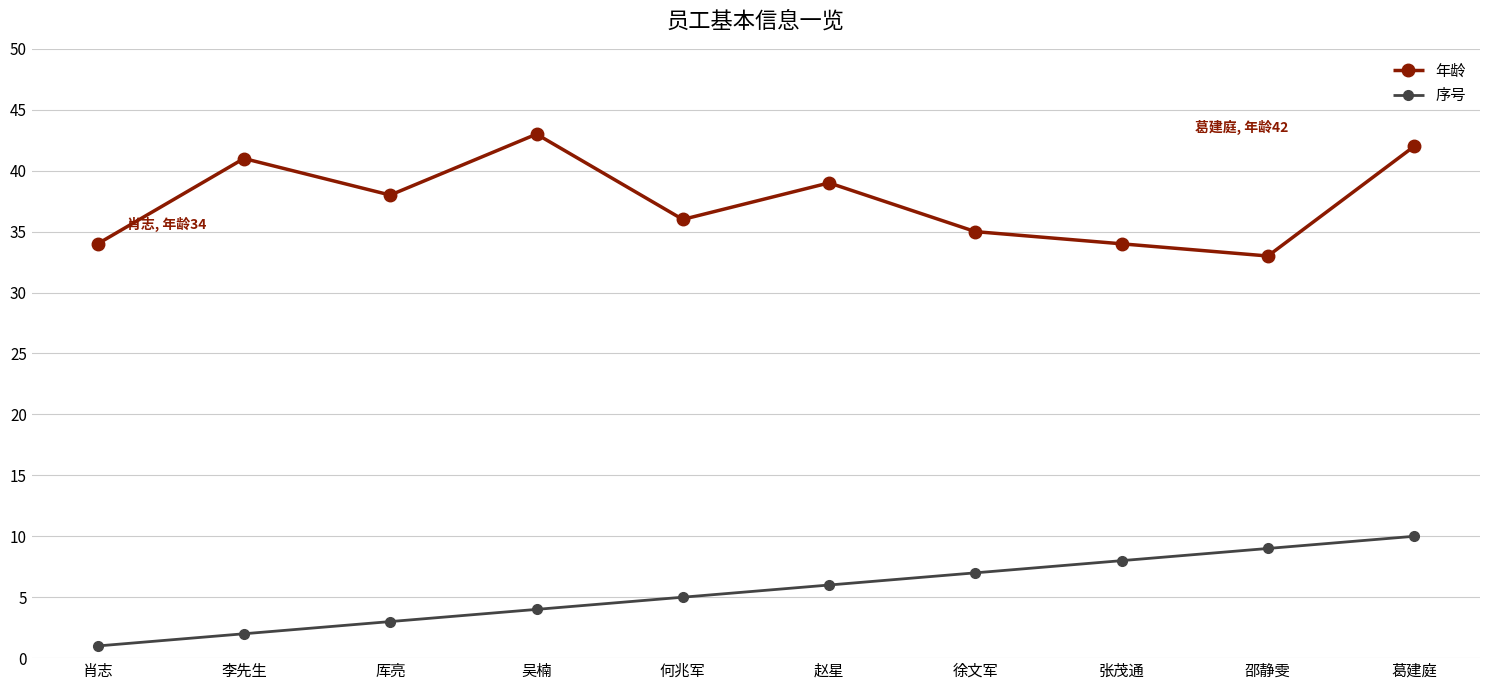

How many lines are shown in the chart?

2